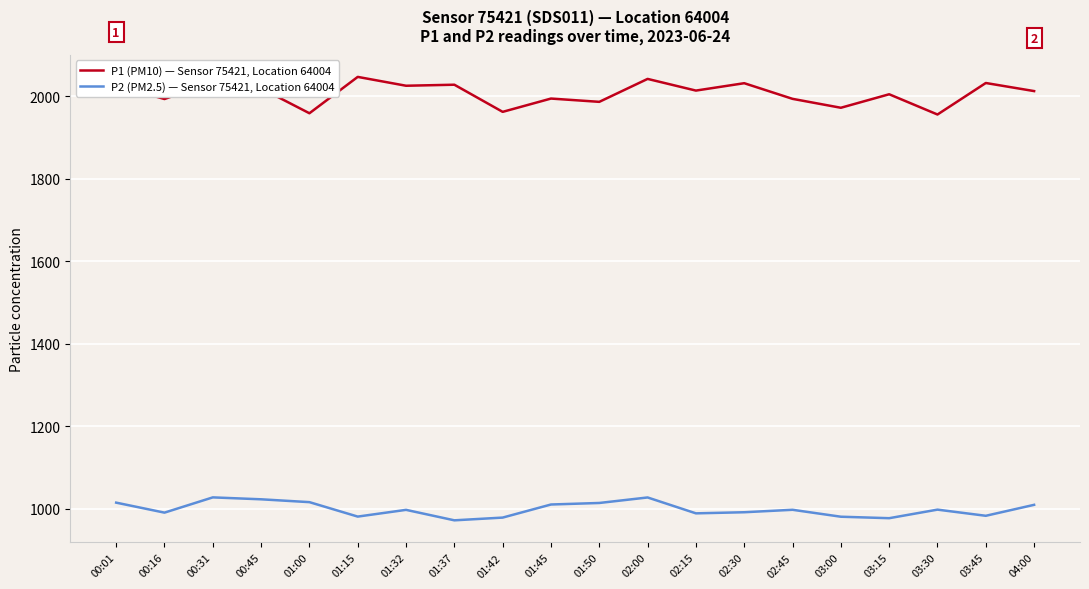

What is the total value across all series at 01:45?

3005.8